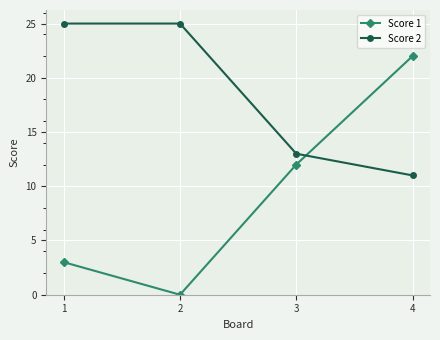

Where do Score 1 and Score 2 first cross each other?

3 and 4